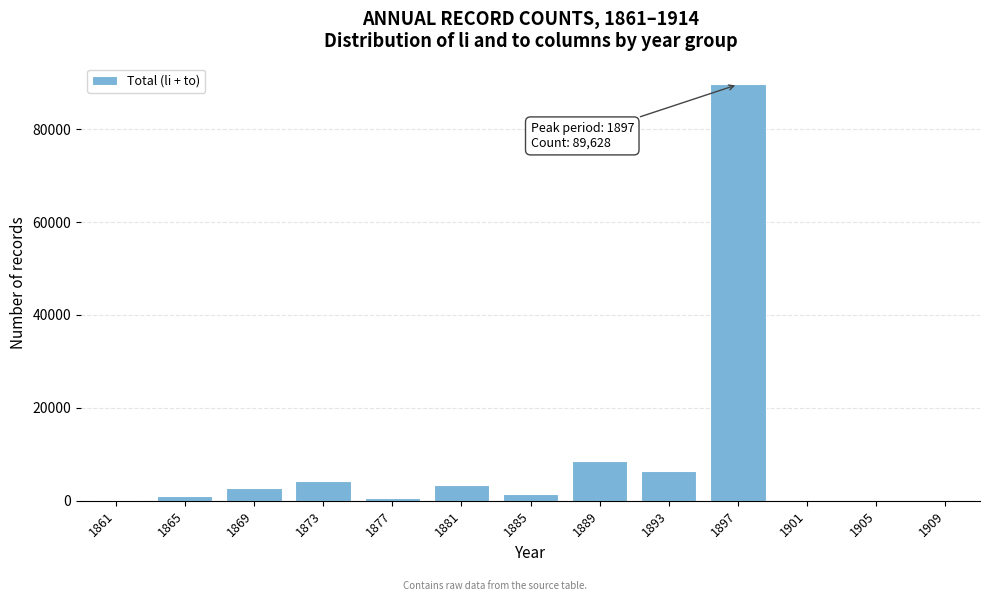

What is the change in value from 1869 to 1889?

+5940